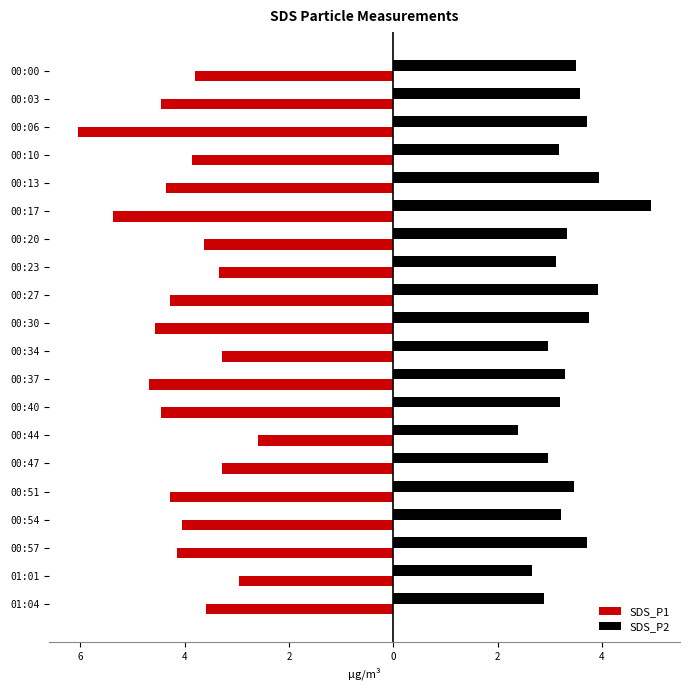

What are all the series names shown in the legend?

SDS_P1, SDS_P2